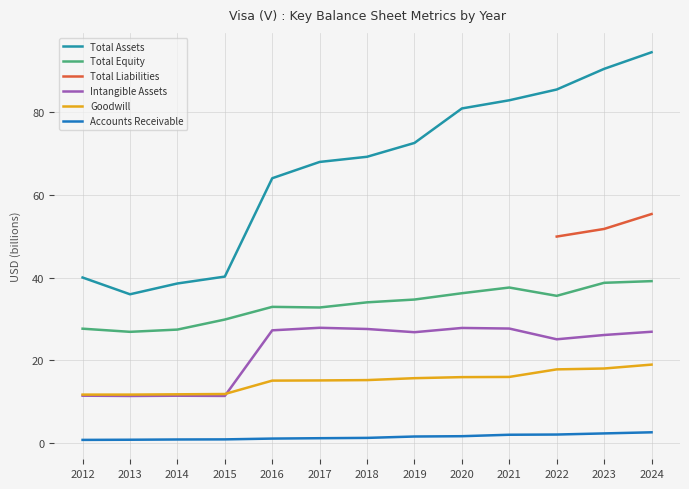

Between 2012 and 2015, which series saw the biggest shift?

Total Equity